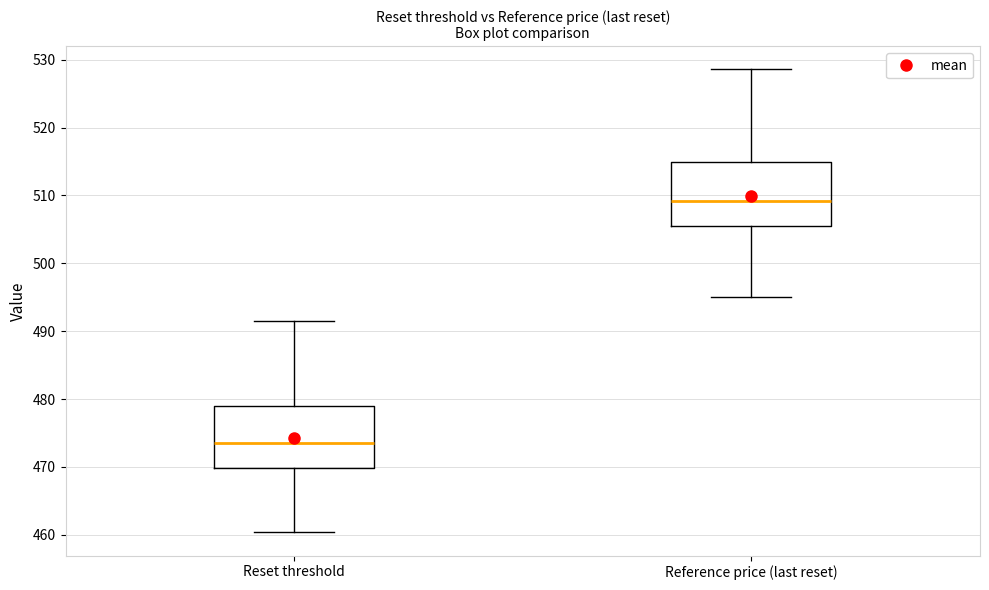

Which box's median line is the highest?

Reference price (last reset)